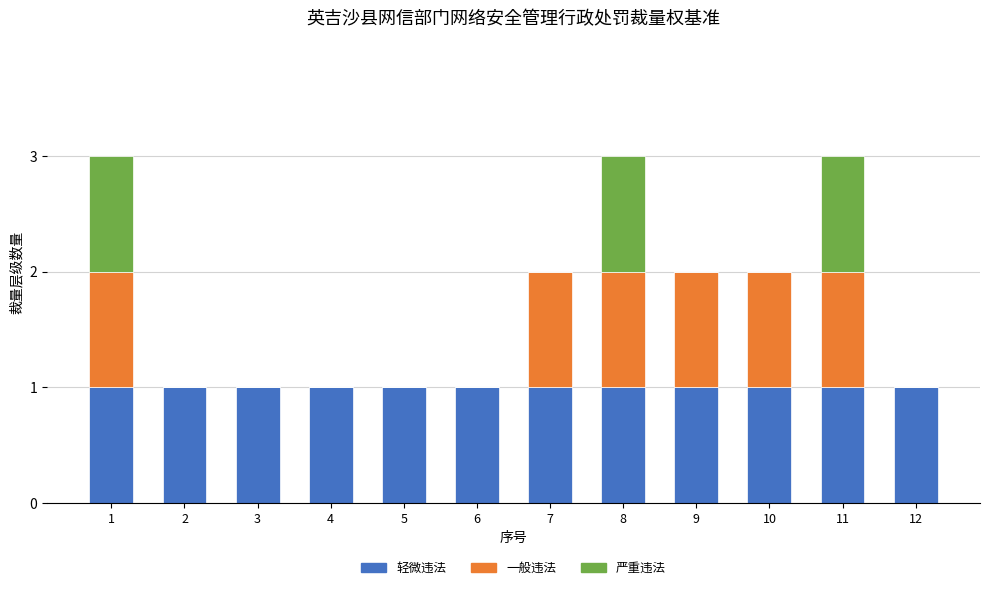

What is the total value across all series at 3?

1